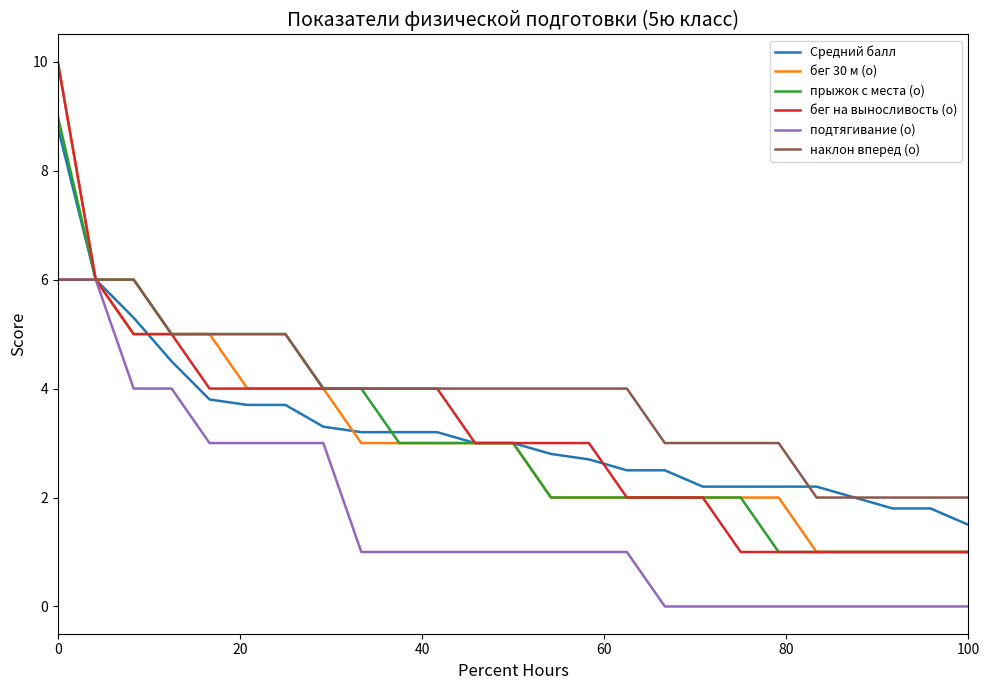

What is the lowest value of the наклон вперед (о) series?

2.0